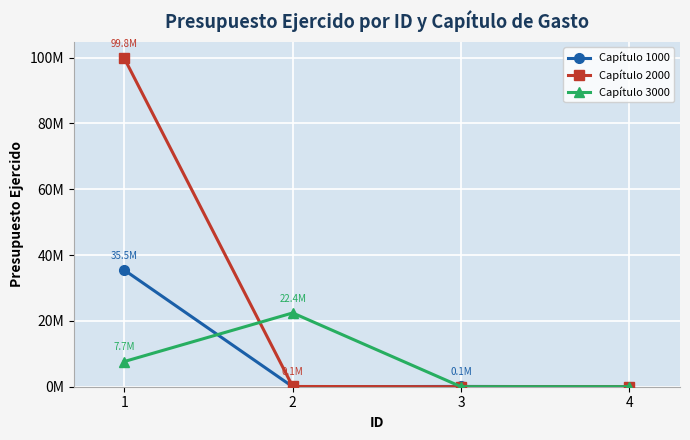

What is the average value of the Capítulo 2000 series?

24974112.3